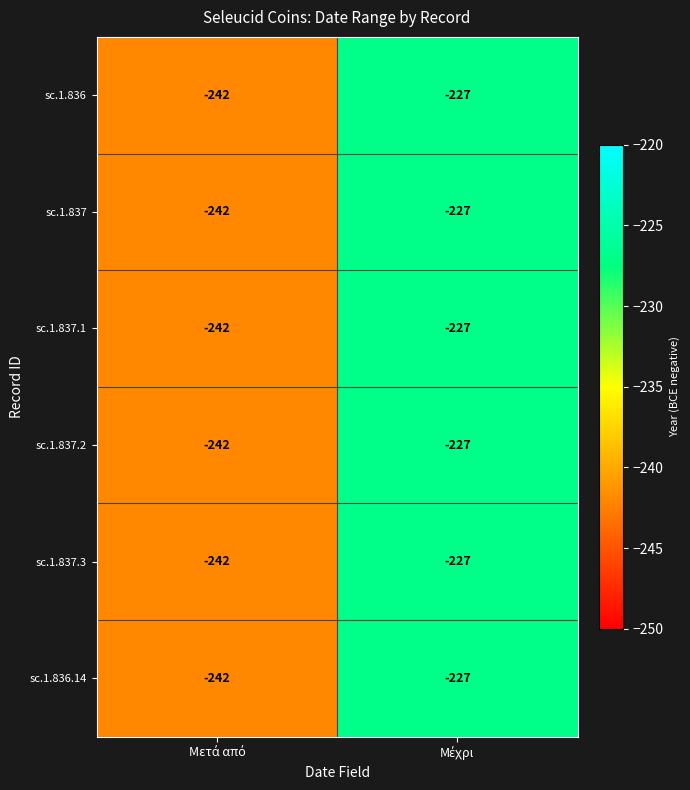

How many series are shown in this chart?

6